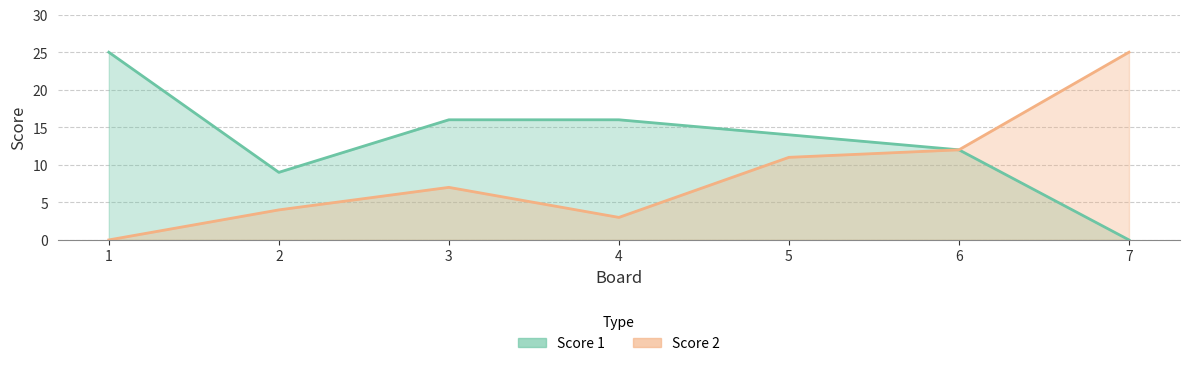

How many data points does each series have?

7